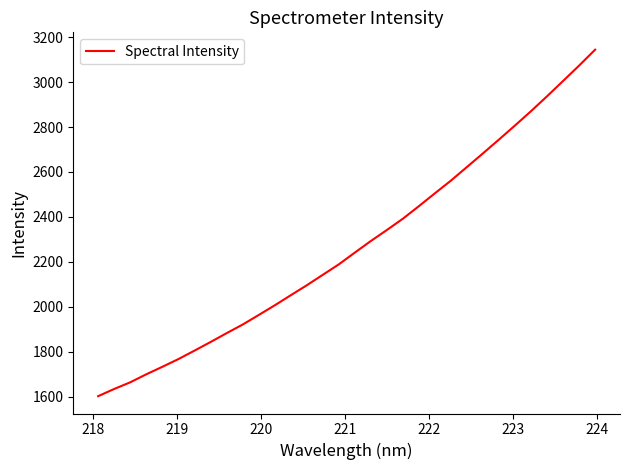

Reading right to left, list all the values displayed in this chart.

3144.4	3073.6	3005.3	2937.2	2871.0	2807.2	2744.7	2683.2	2622.5	2561.9	2505.4	2448.1	2392.1	2341.8	2292.8	2241.2	2188.8	2142.3	2095.6	2051.3	2006.3	1963.2	1920.8	1882.5	1843.1	1804.8	1767.3	1732.9	1699.6	1664.0	1634.3	1602.3